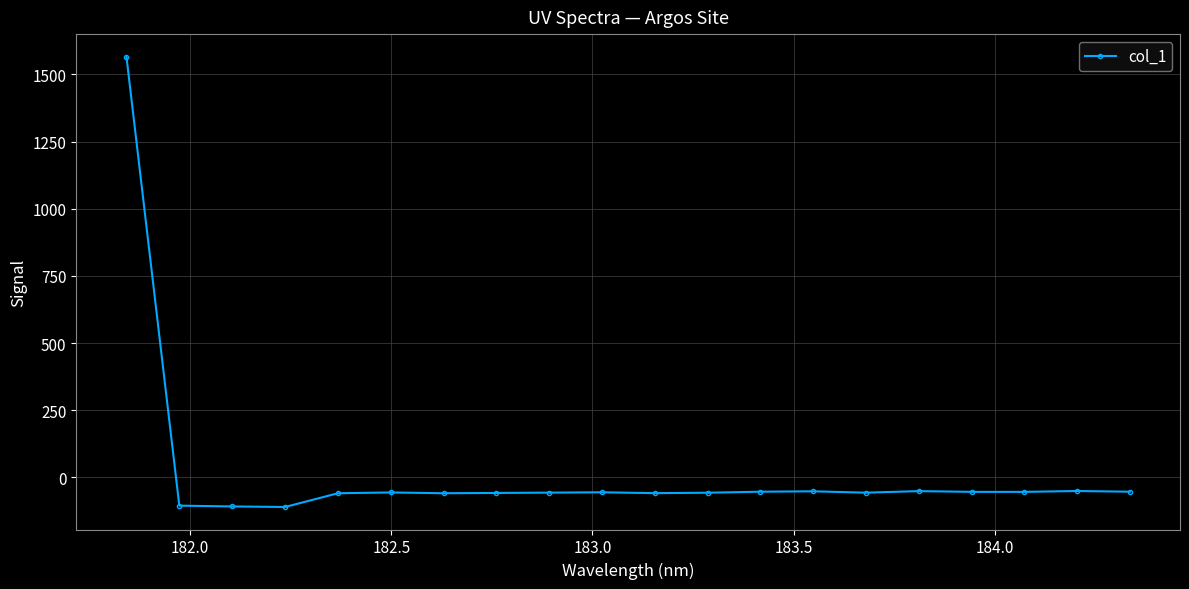

What is the average value?

18.1